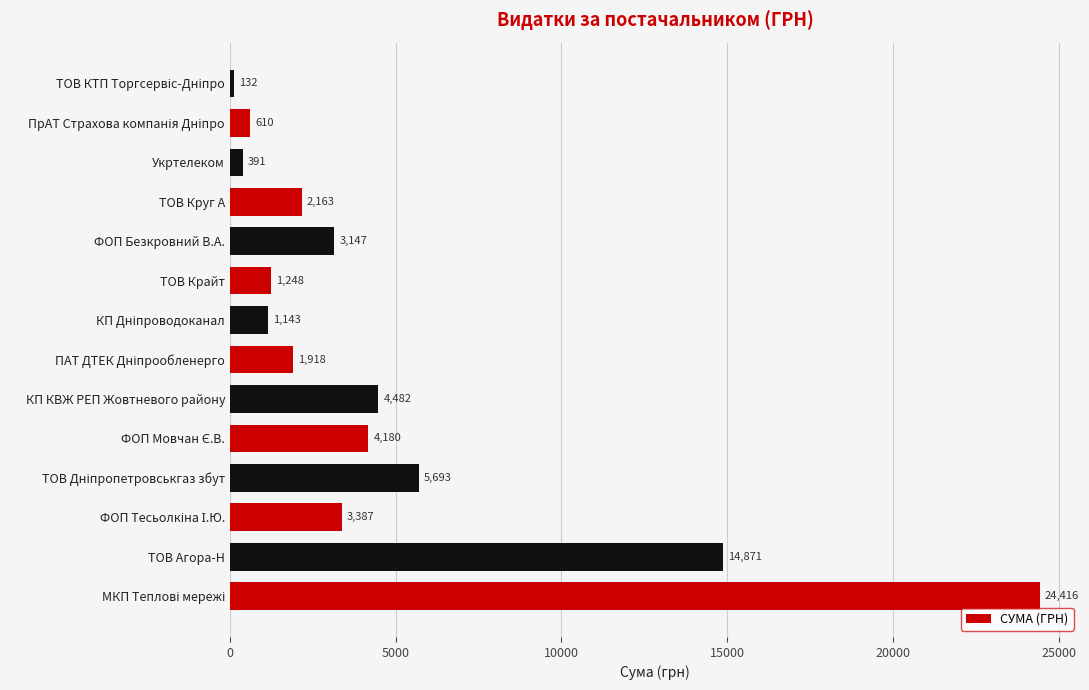

What is the difference between the second highest and second lowest values?

14479.6